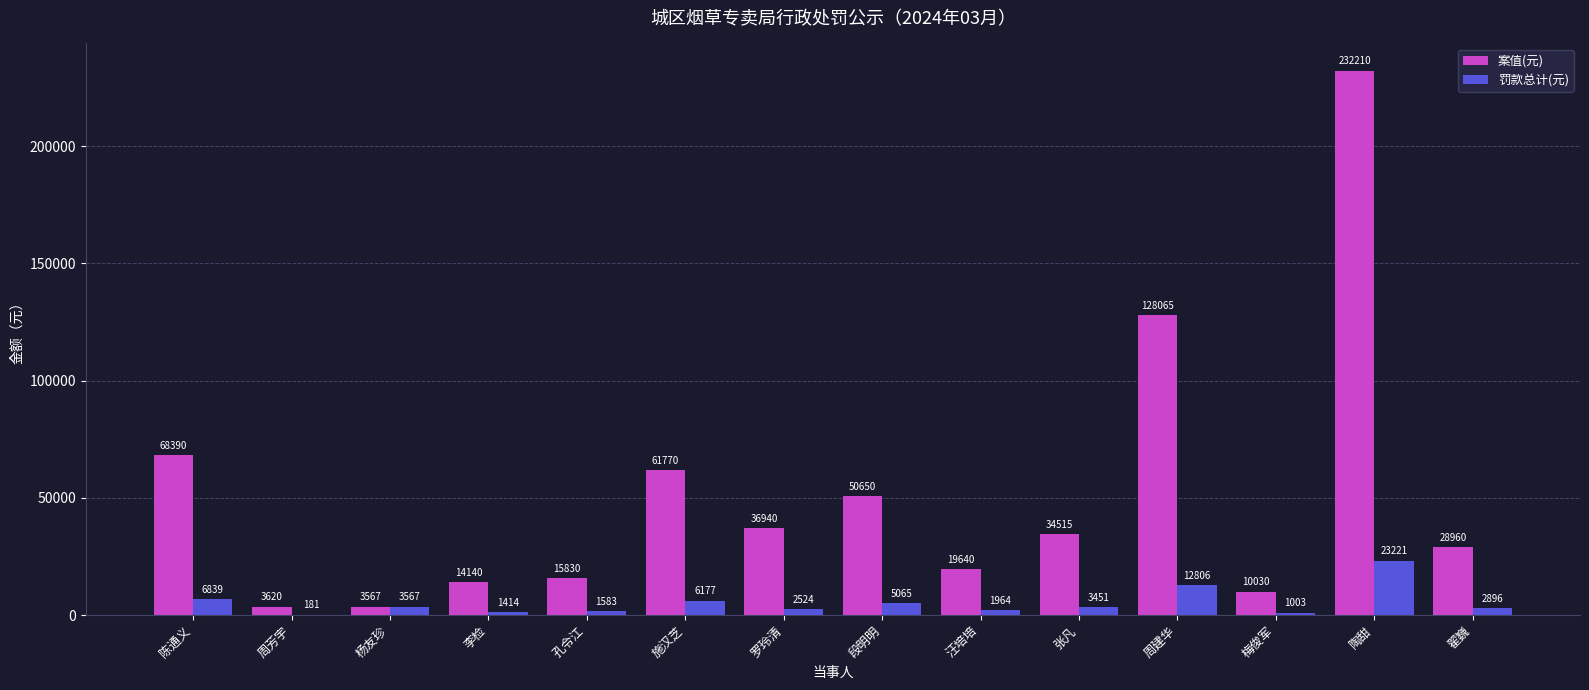

Where is 罚款总计(元) nearest to the value 11701?

周建华